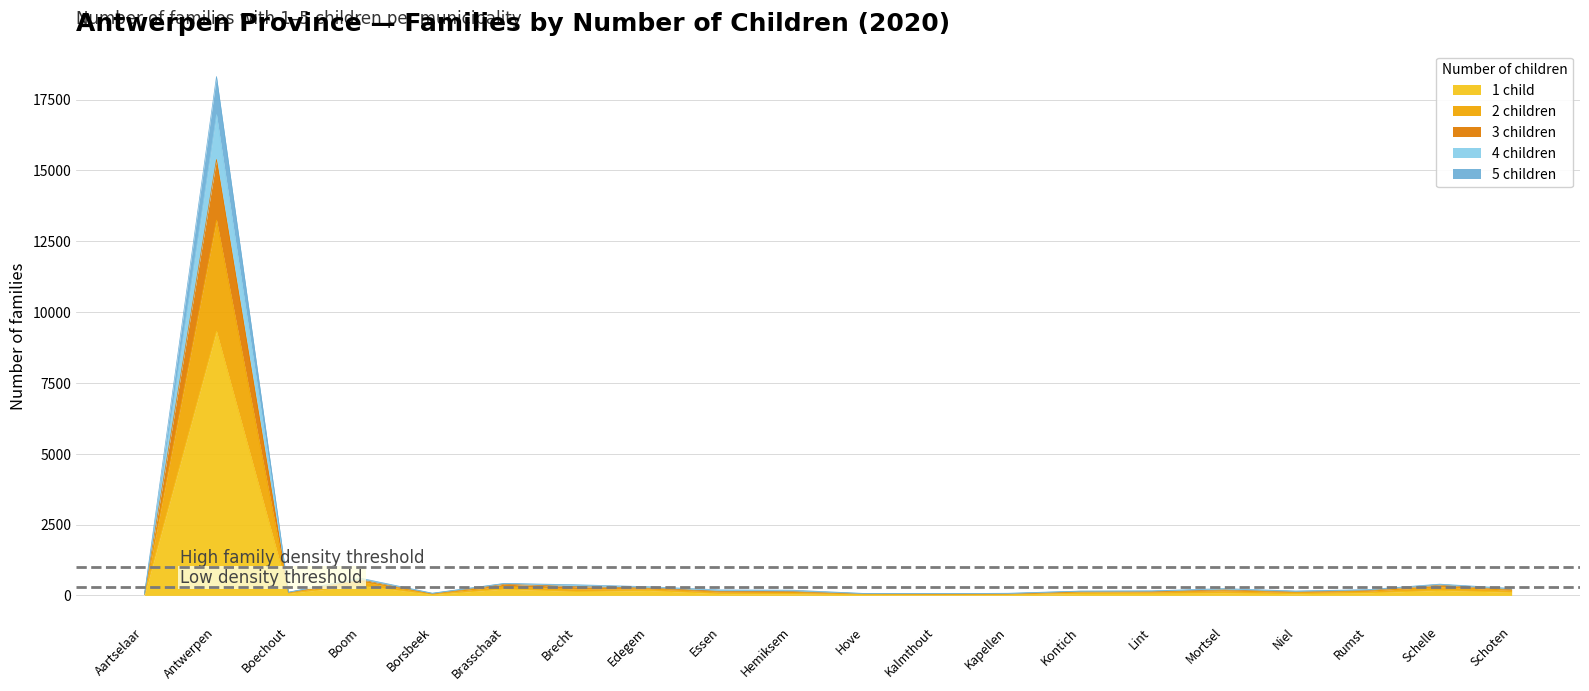

At which label does 4 children reach its minimum?

Aartselaar